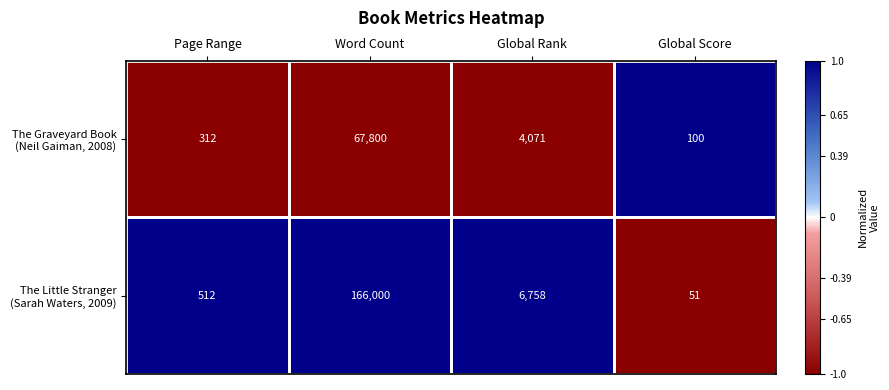

What is the difference between the highest and lowest values at Page Range?

200